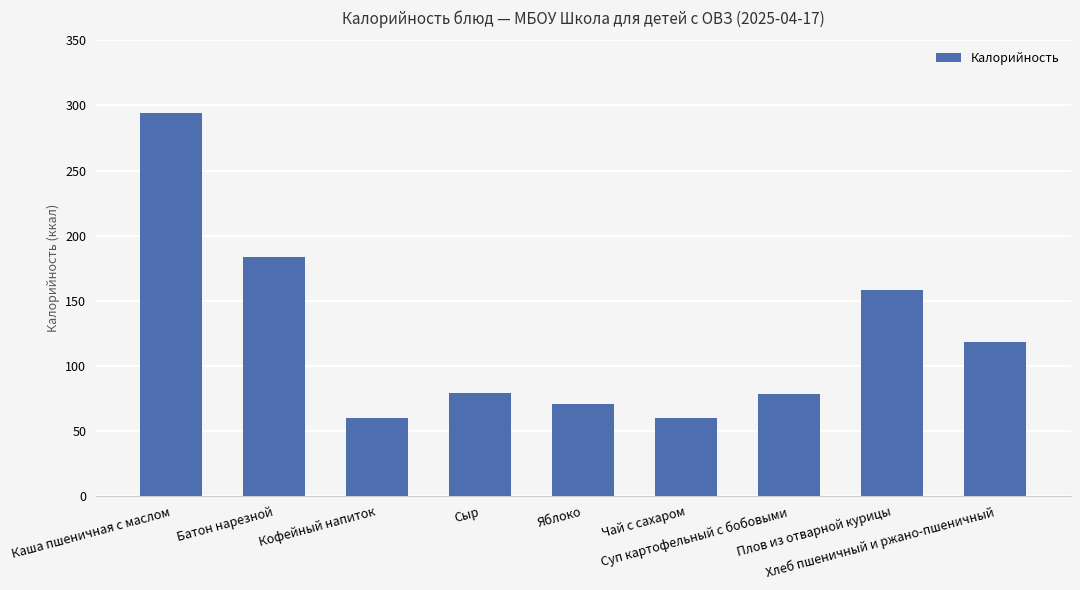

What is the value of the 9th bar from the left?

118.0